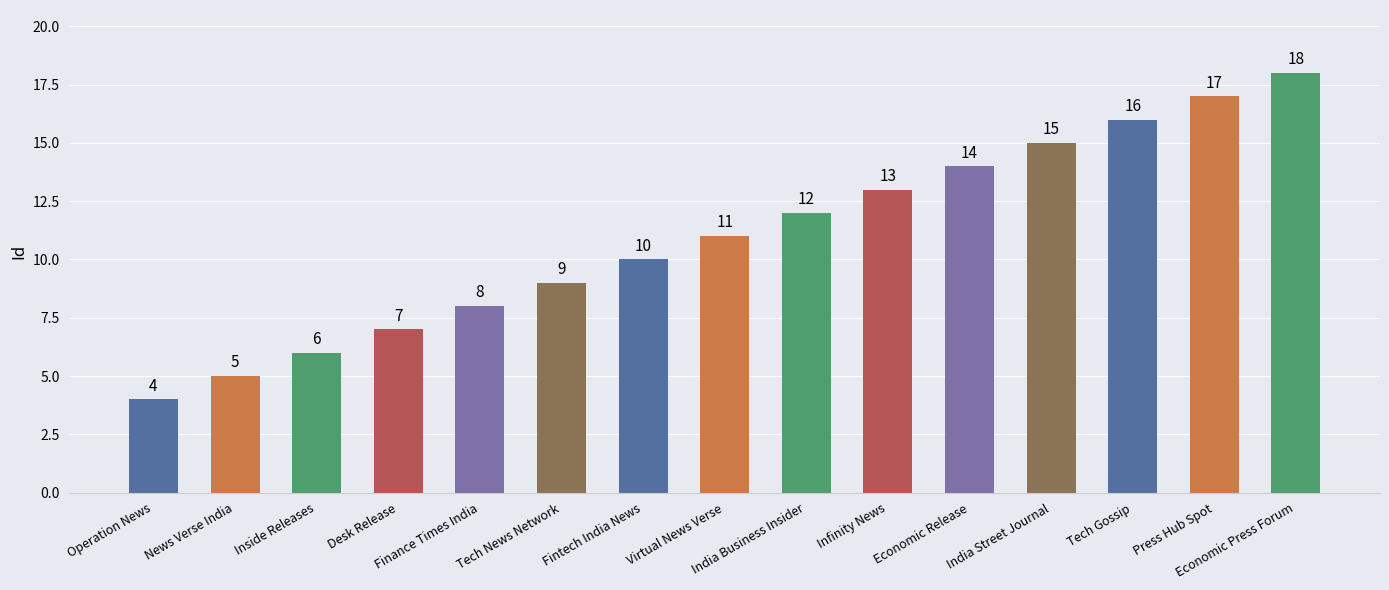

What is the value of the 7th bar from the left?

10